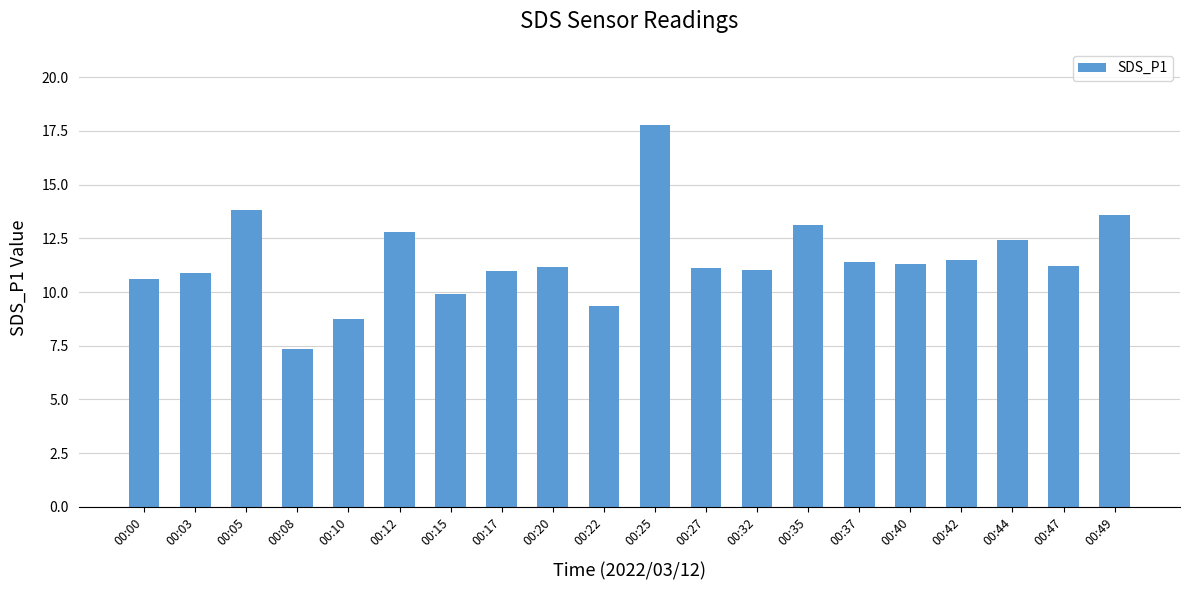

What is the sum of the values at 00:27 and 00:00?

21.7